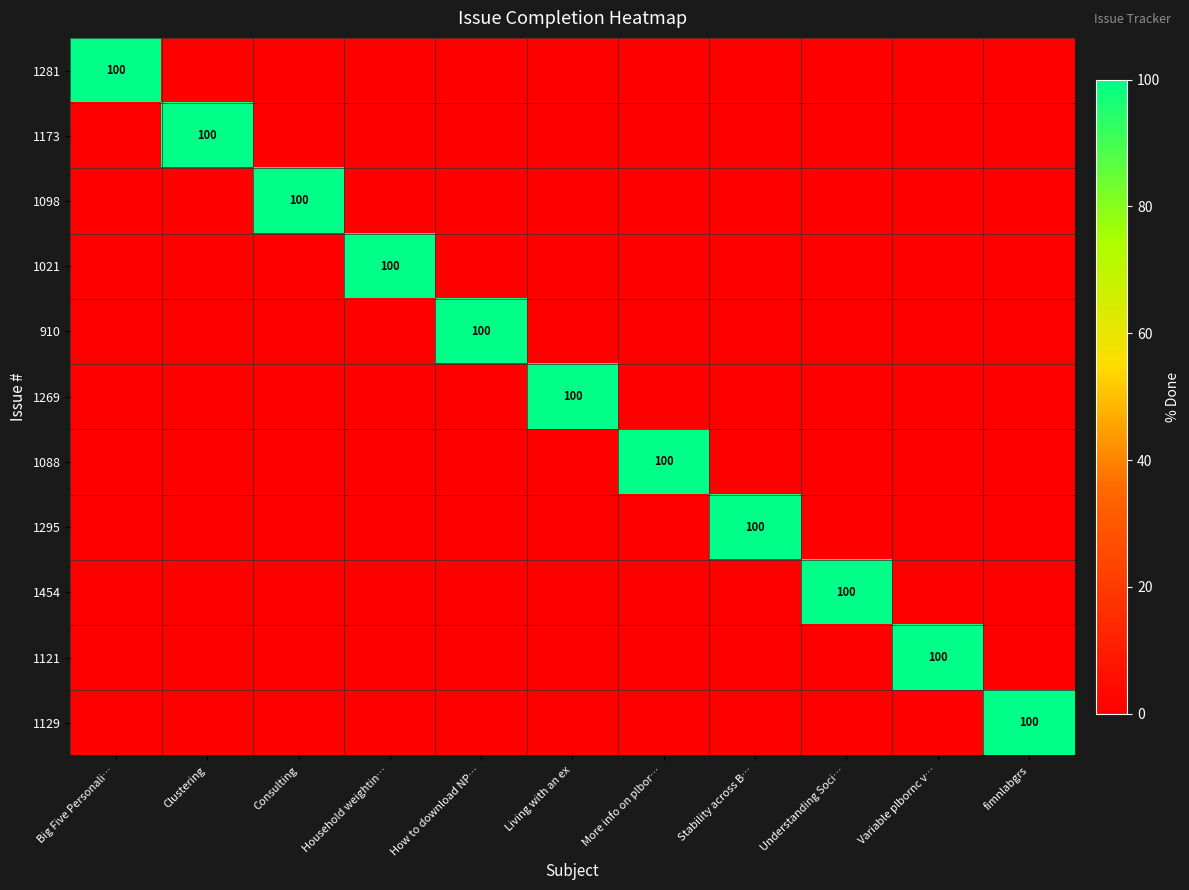

At how many categories does at least one series exceed 51?

11